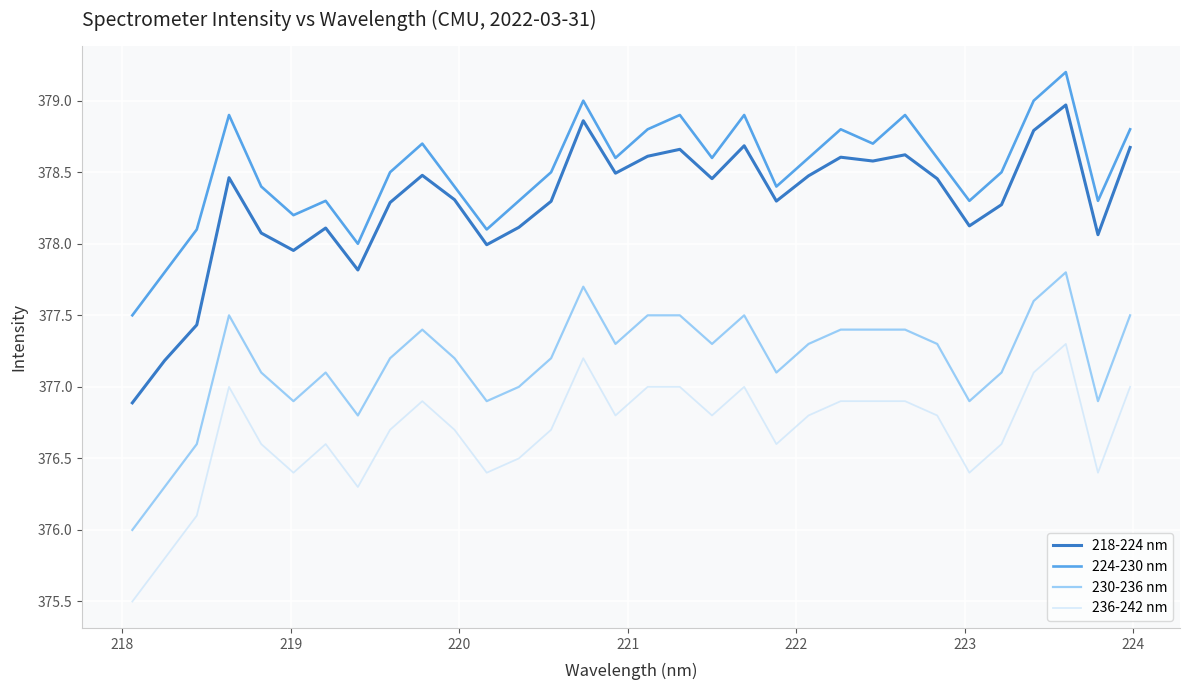

What are all the series names shown in the legend?

218-224 nm, 224-230 nm, 230-236 nm, 236-242 nm